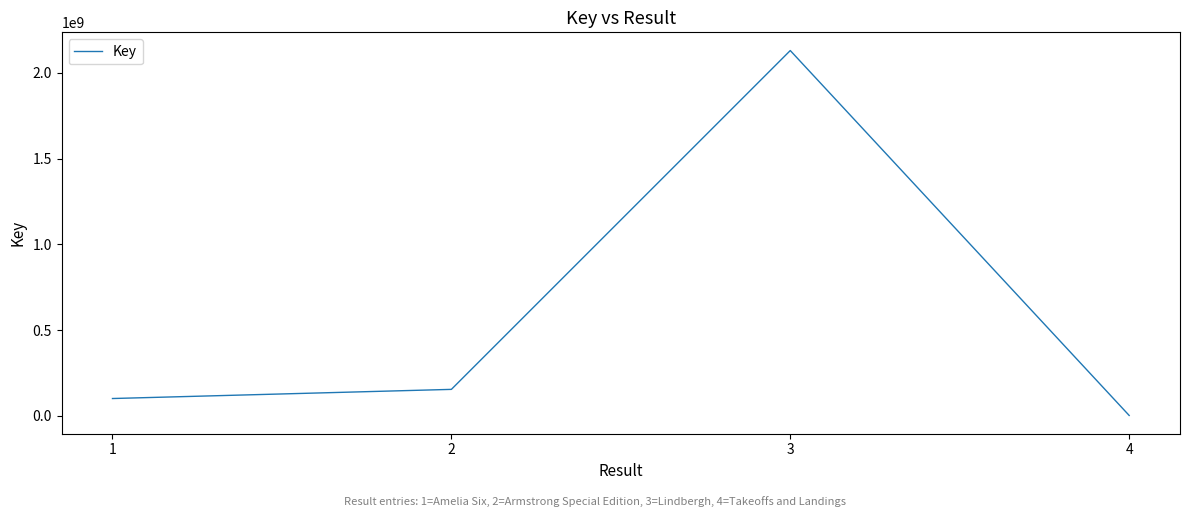

True or false: there are more than 1 points higher than both neighbors.

False